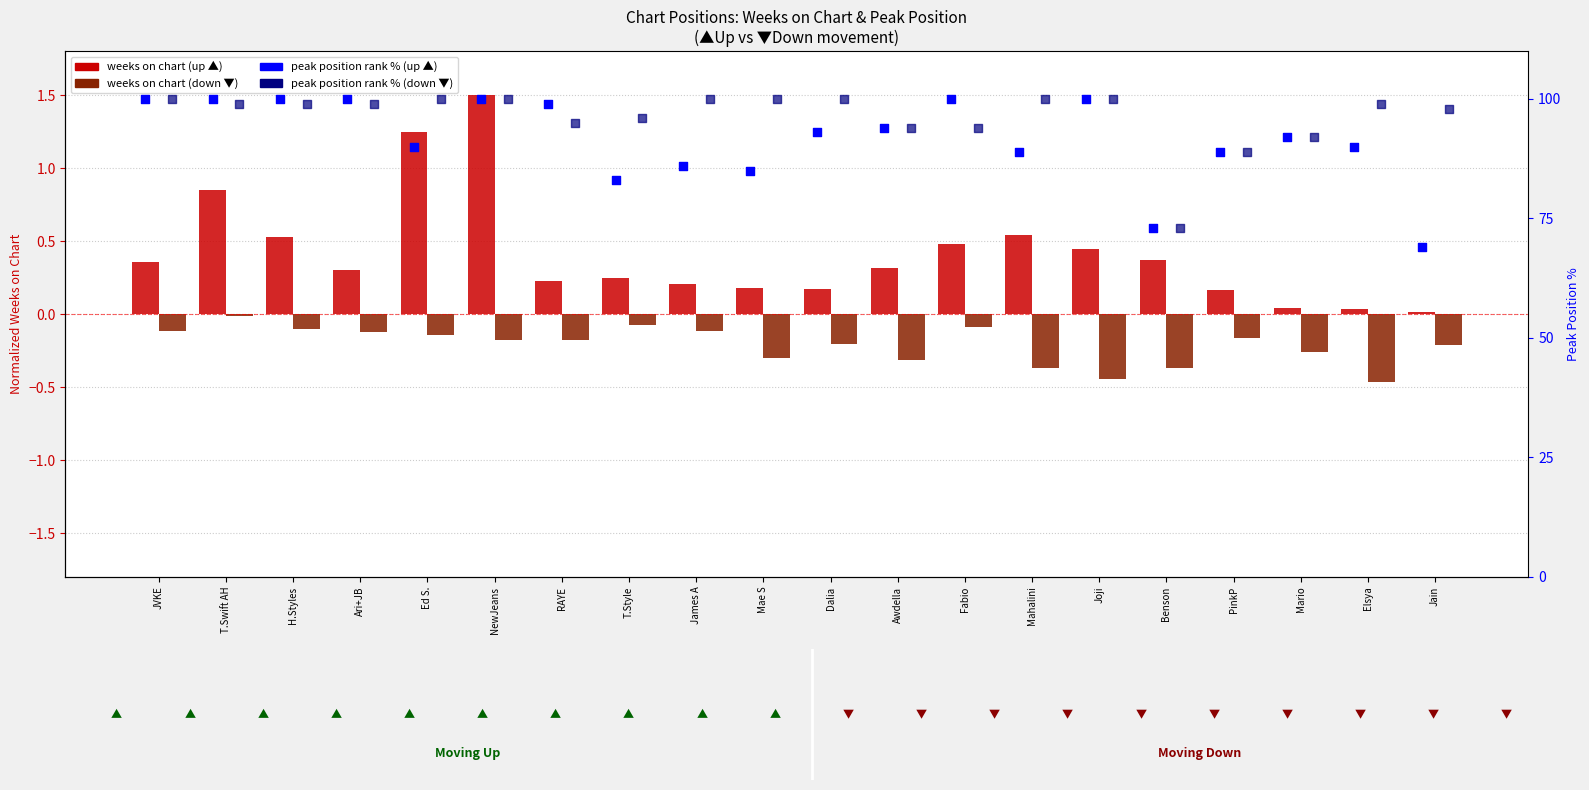

What is the total value across all series at Awdella?

188.0